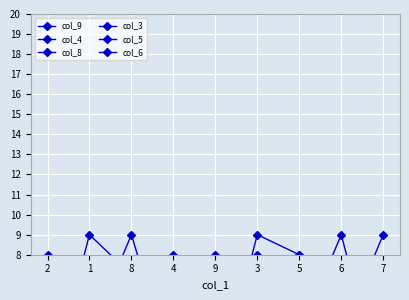

At which category does col_4 reach its first local peak?

1